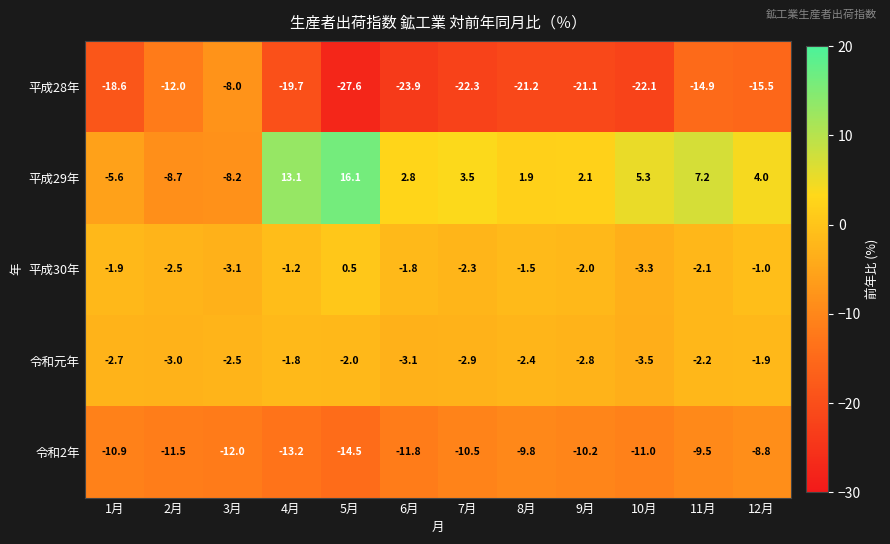

Which label corresponds to the smallest value in the chart?

5月